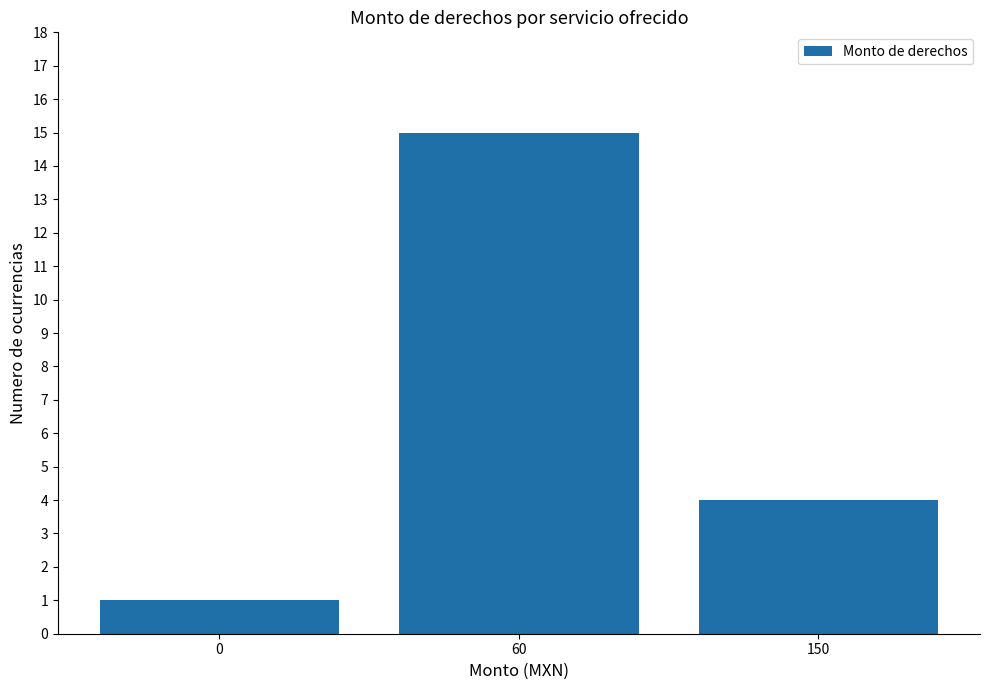

What is the average value?

7